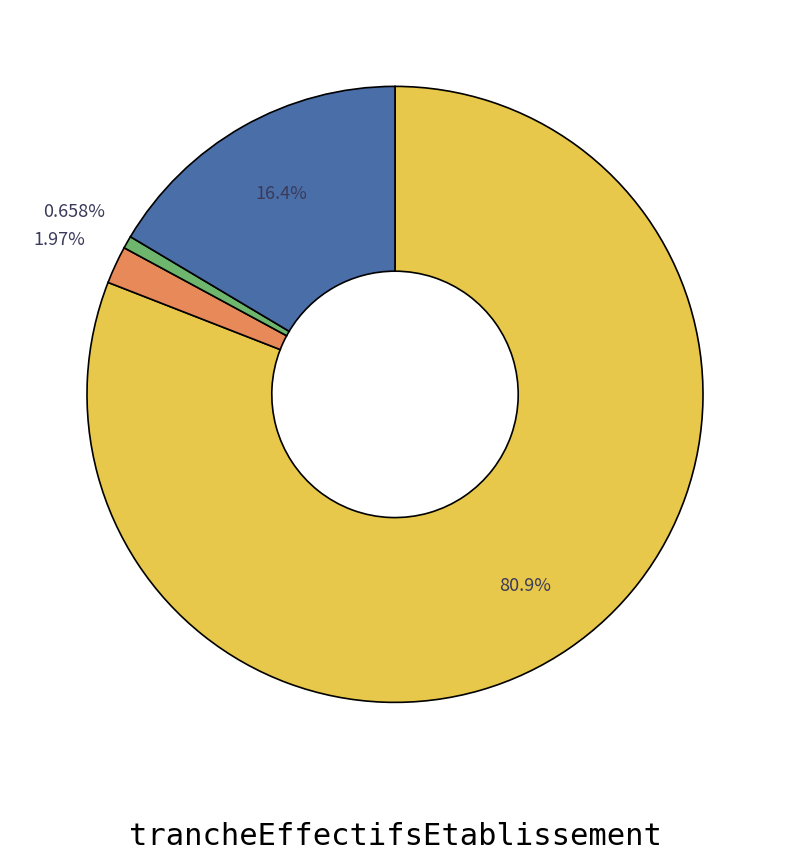

Is there any slice that represents more than half of the pie?

Yes